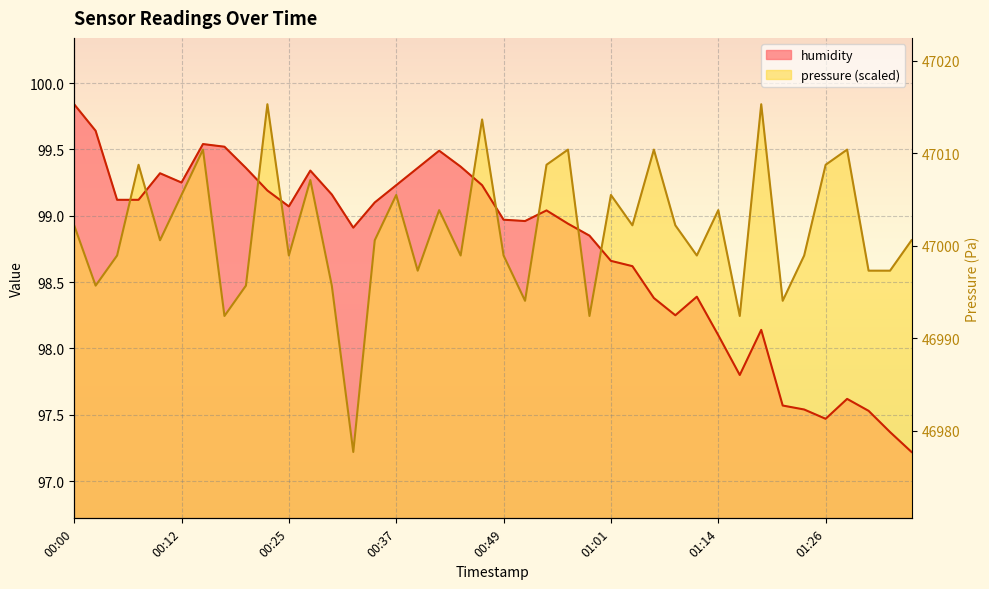

How many lines are shown in the chart?

2